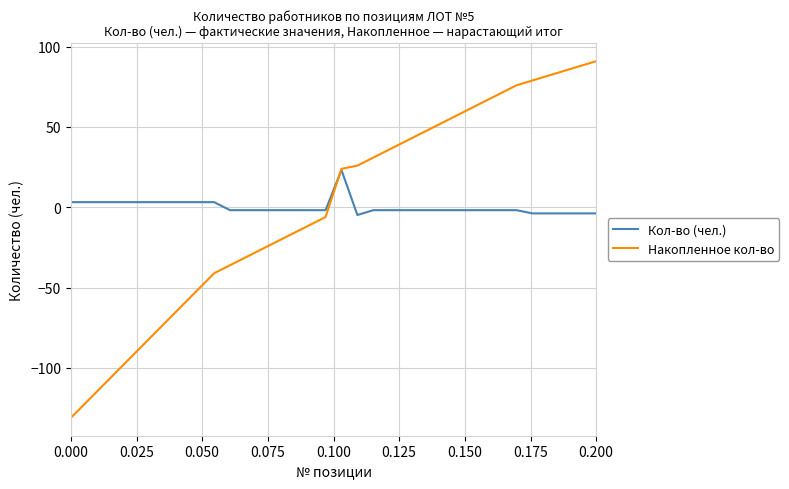

Which series has the widest spread of values?

Накопленное кол-во